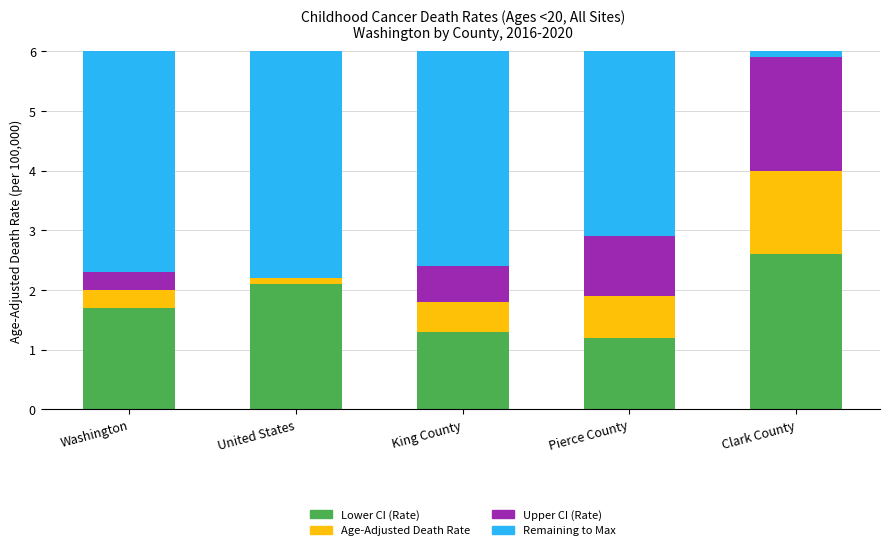

Reading right to left, what are the values for Lower CI (Rate)?

Clark County=2.6	Pierce County=1.2	King County=1.3	United States=2.1	Washington=1.7